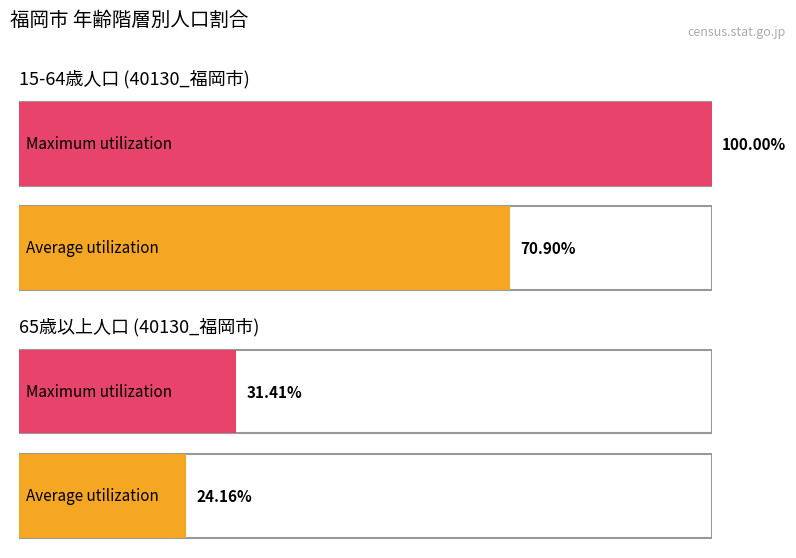

The R1_15～64歳 series shows 123099 at 12_55～59歳. True or false?

False